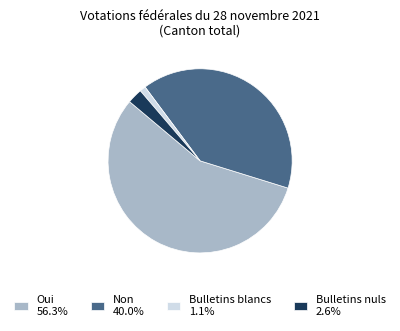

Approximately how many times larger is the value at Oui 56.3% compared to Bulletins blancs 1.1%?

53.3